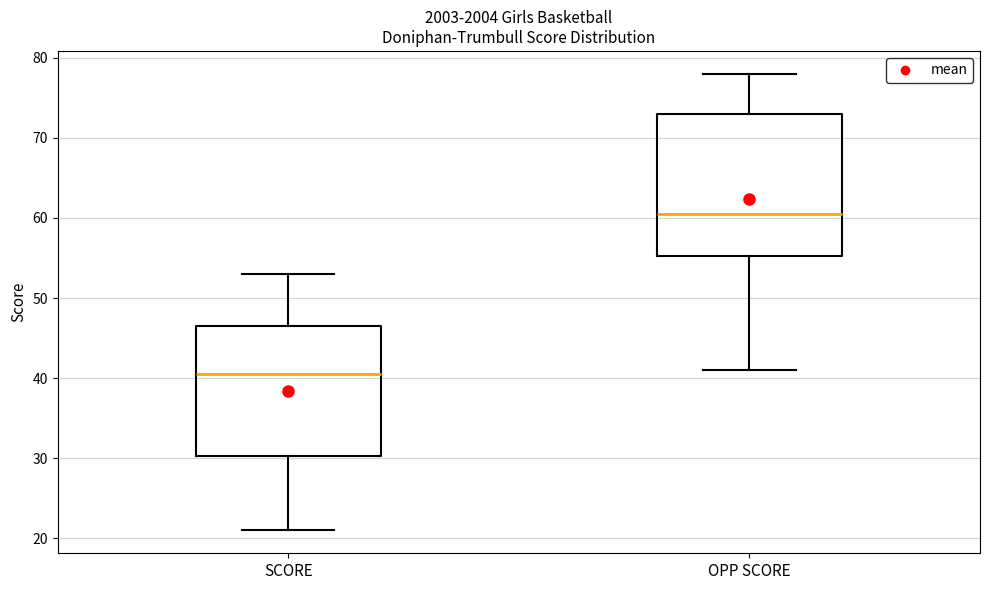

Where does the lower whisker of the box for OPP SCORE end on the y-axis? The values are not printed on the chart, so give them approximately, as read against the axis.

41